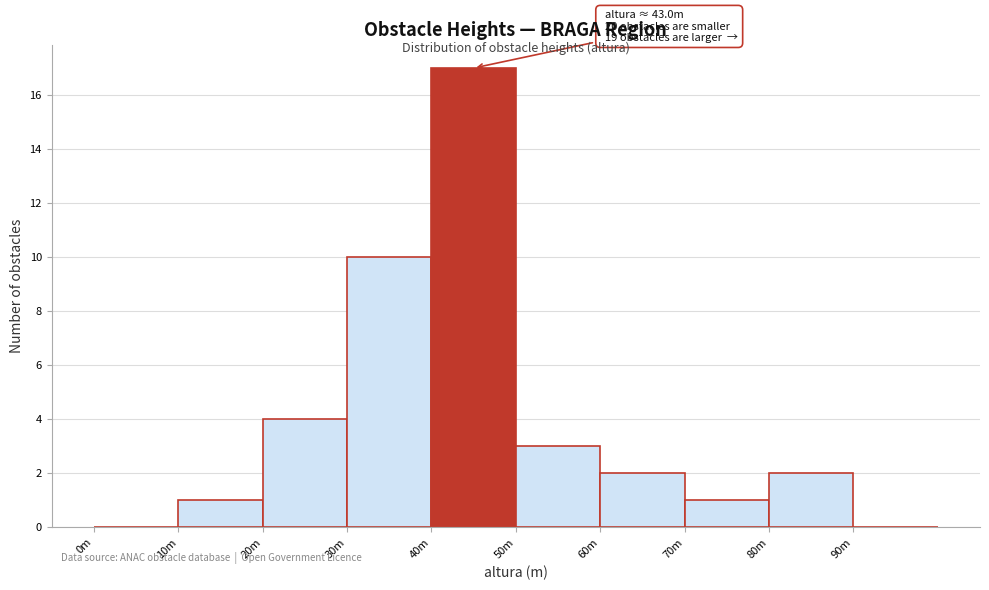

Reading left to right, list all the values displayed in this chart.

0m=0	10m=1	20m=4	30m=10	40m=17	50m=3	60m=2	70m=1	80m=2	90m=0